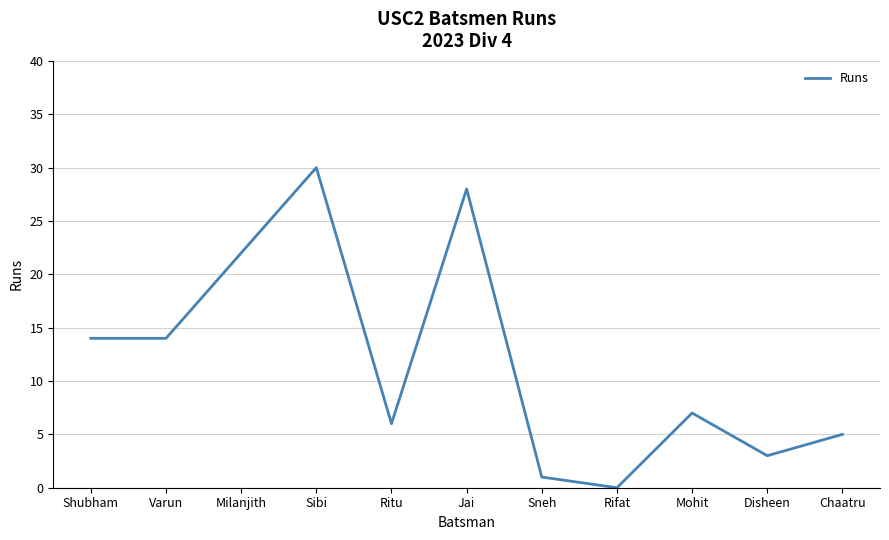

What position from the left is Jai?

6